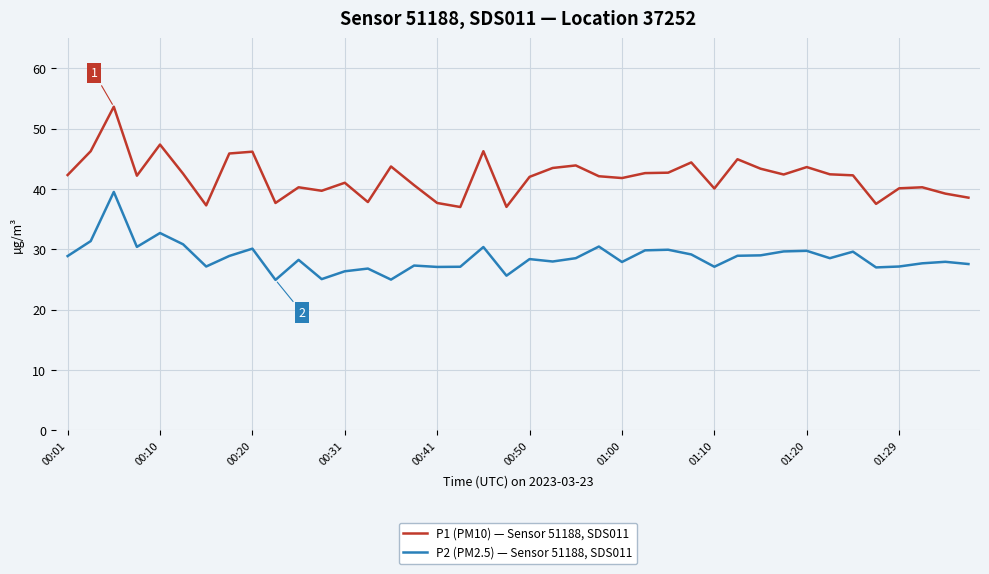

True or false: P2 (PM2.5) — Sensor 51188, SDS011 and P1 (PM10) — Sensor 51188, SDS011 intersect in this chart.

False